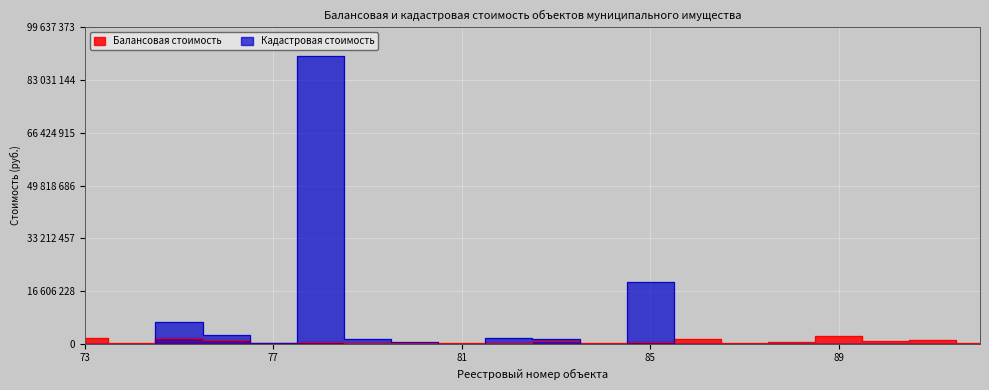

How many distinct data groups are displayed?

2